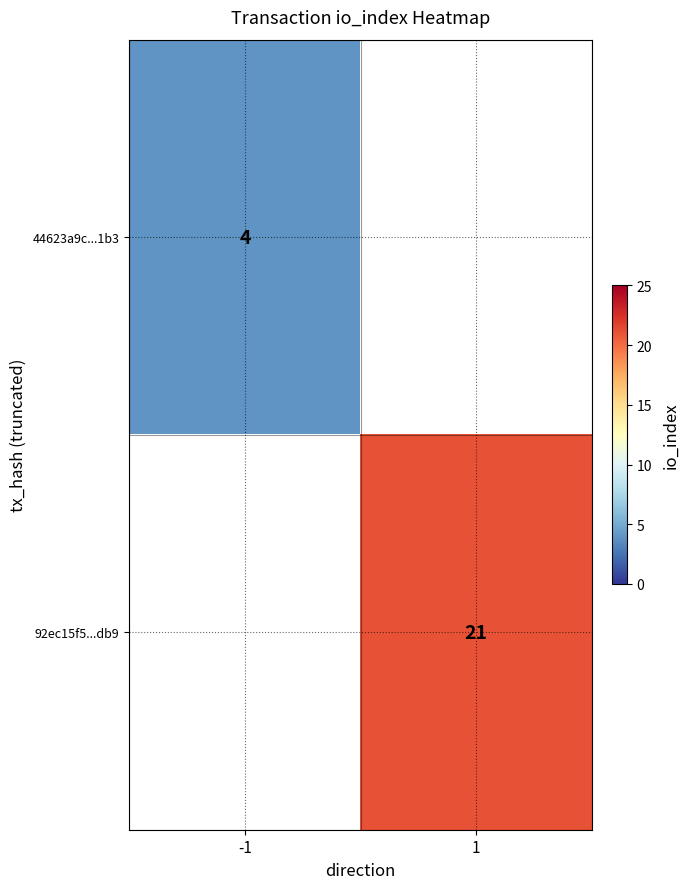

The 92ec15f5...db9 series shows 8 at 1. True or false?

False